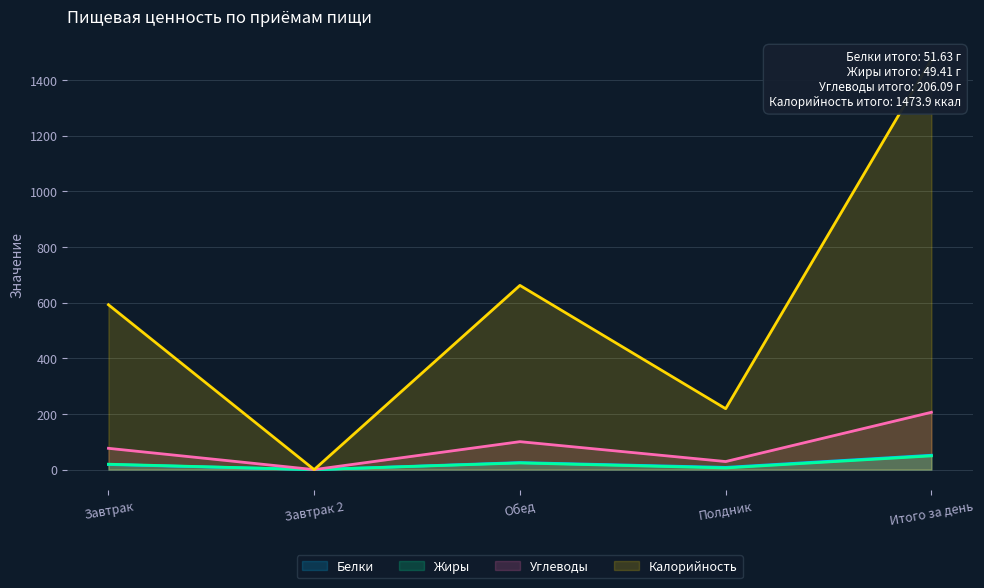

List the series in order of their peak value, highest first.

Калорийность, Углеводы, Белки, Жиры